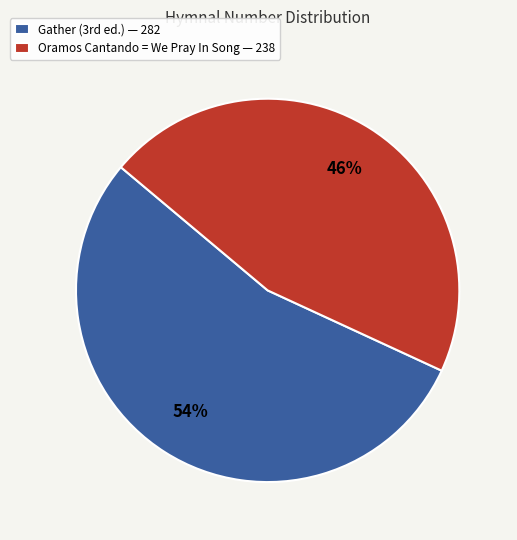

How many slices are in this pie chart?

2